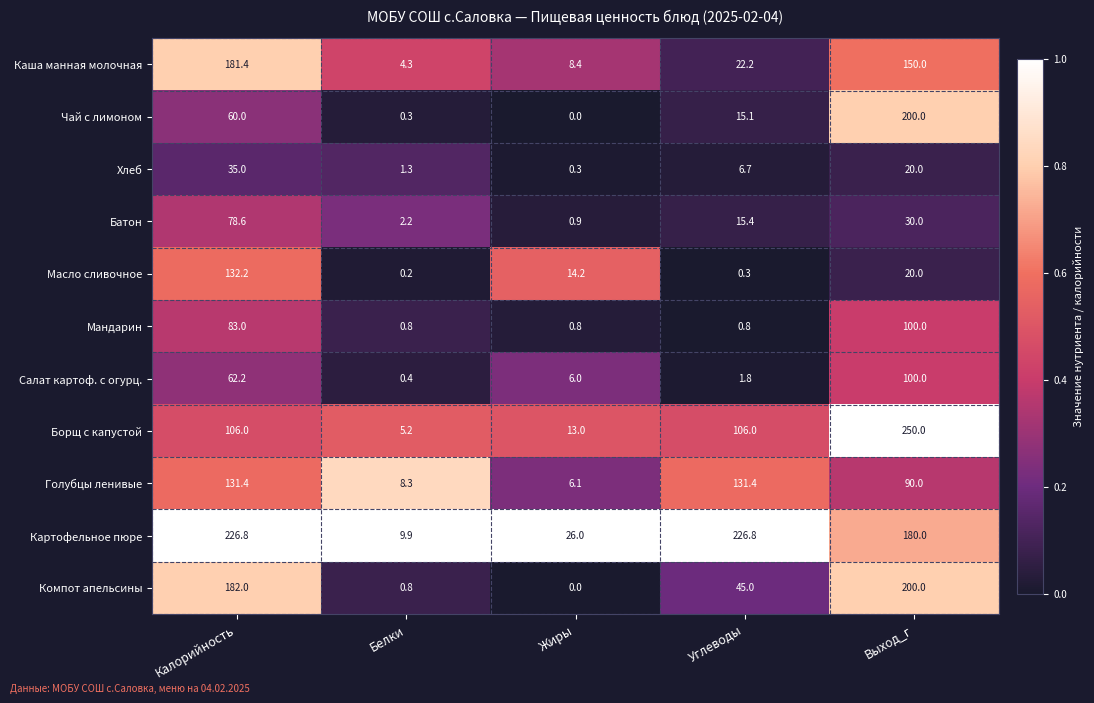

The value of Компот апельсины at Выход_г is 65.8. True or false?

False